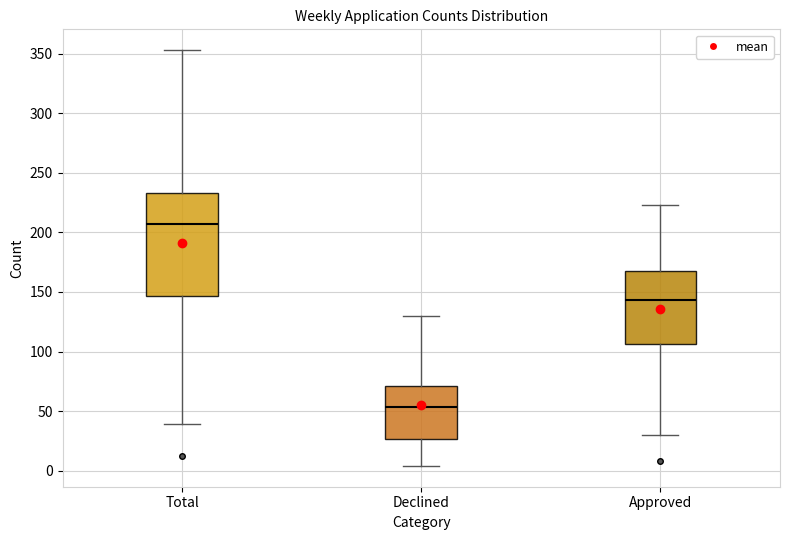

Reading left to right, transcribe this box plot: for each box, give where its median line is, the range the box spans, and where its two whiskers end, as read against the y-axis. The values are not printed on the chart, so give them approximately, as read against the axis.

Total: median 205, box 145 to 235, whiskers 40 to 355
Declined: median 55, box 25 to 70, whiskers 5 to 130
Approved: median 145, box 105 to 170, whiskers 30 to 225